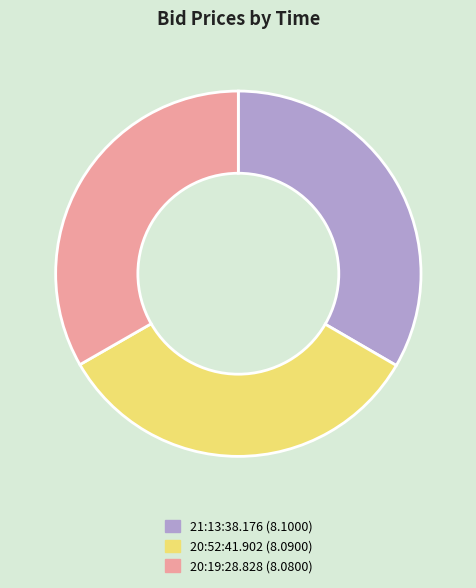

Does 20:19:28.828 (8.0800) represent more than half of the total?

No